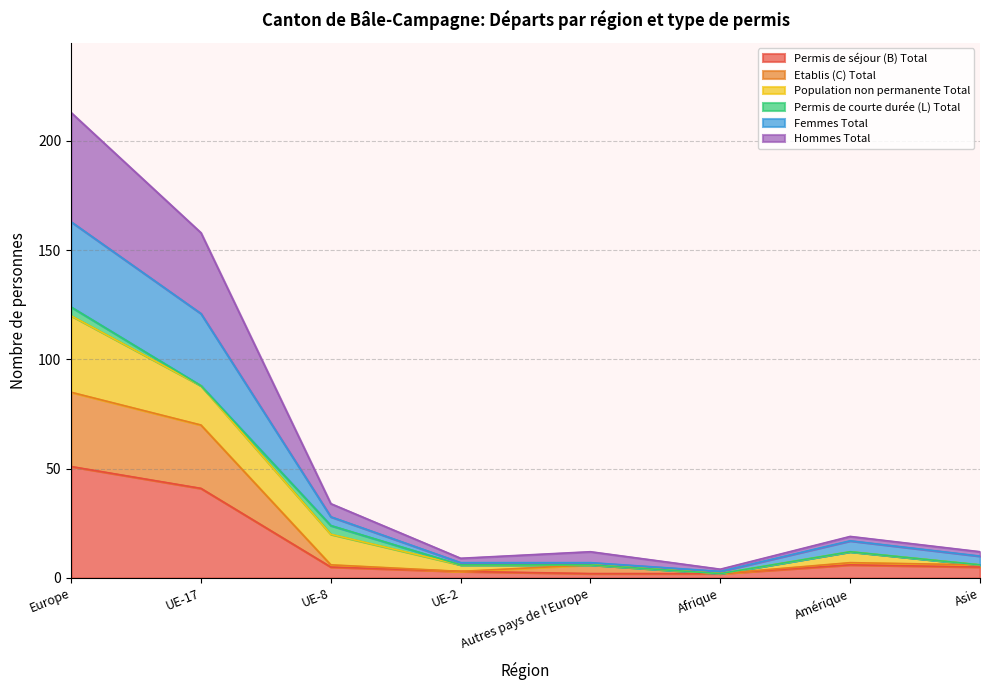

At which label is Permis de séjour (B) Total closest to 26?

UE-17